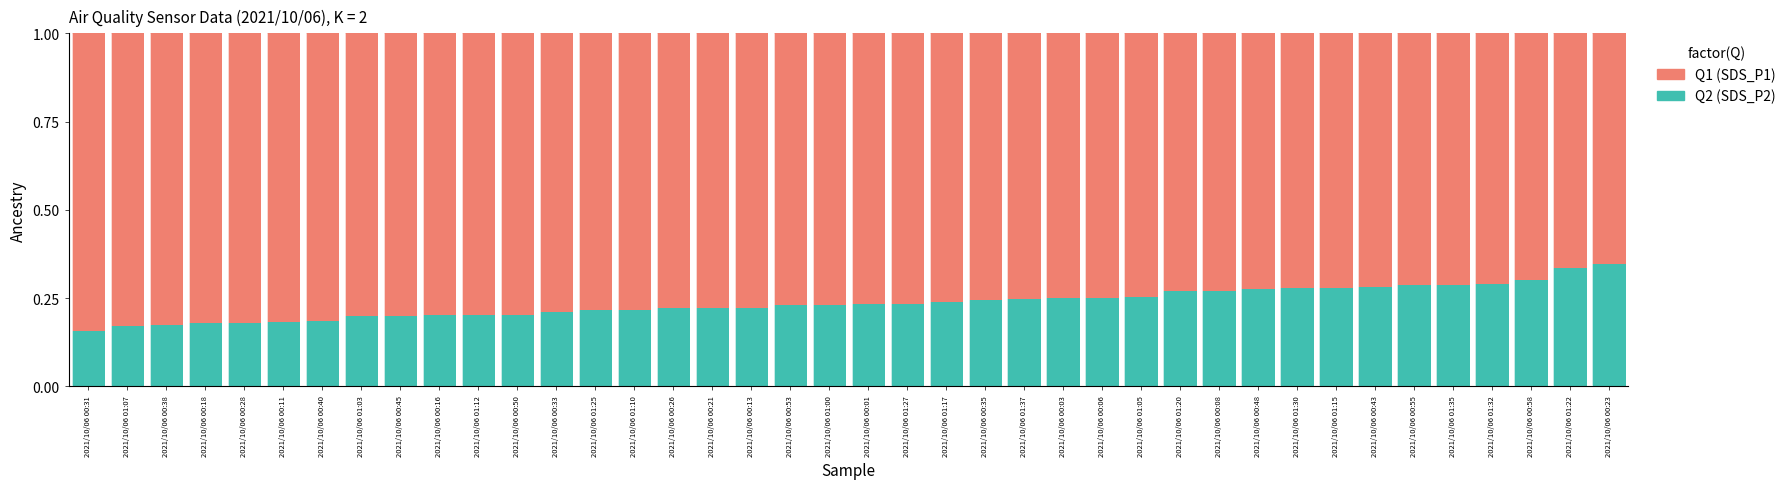

What is the total value across all series at 2021/10/06 00:28?

1.0